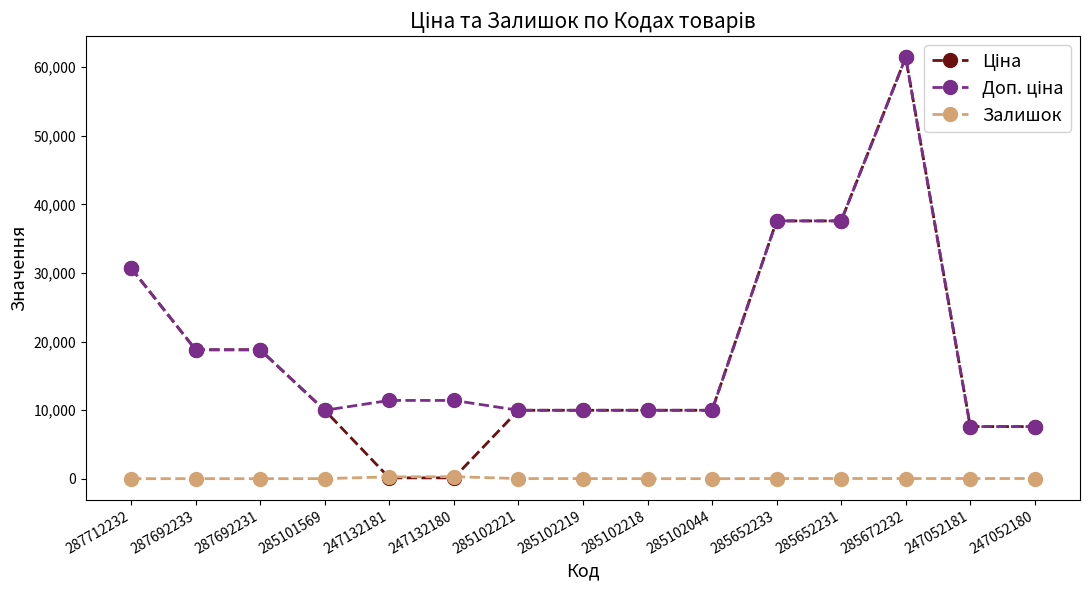

Count the number of data series in this chart.

3